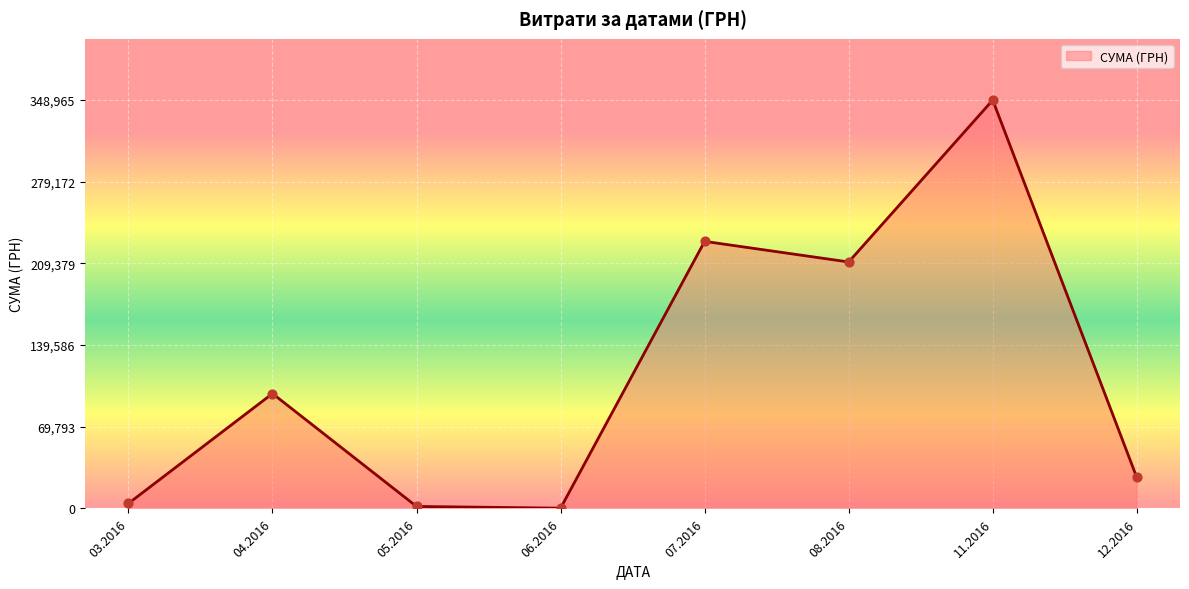

What is the change in value from 04.2016 to 12.2016?

-71712.1